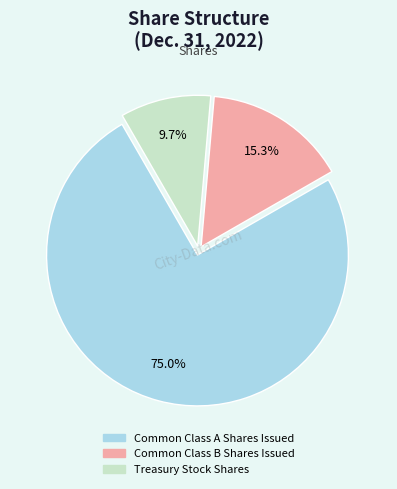

Does Common Class B Shares Issued represent more than half of the total?

No